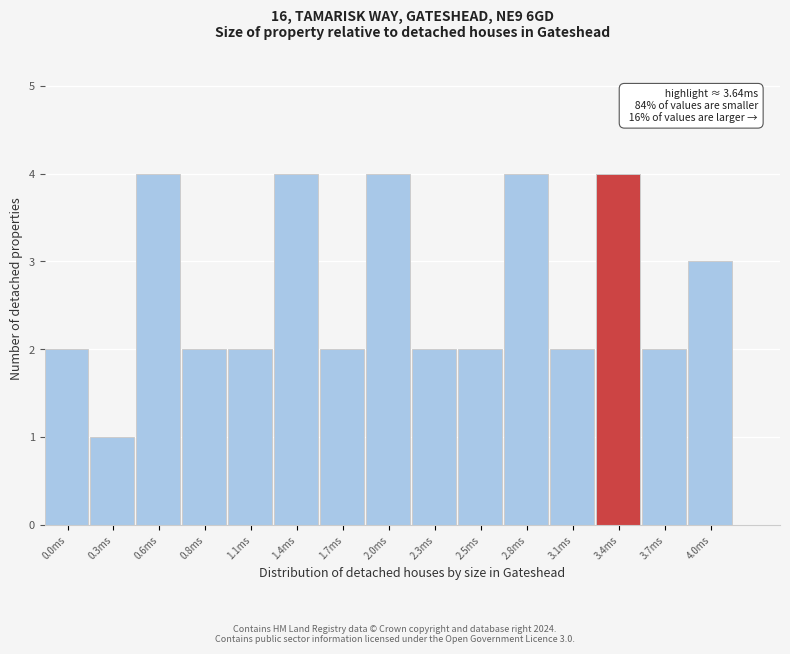

Reading left to right, list all the values displayed in this chart.

2	1	4	2	2	4	2	4	2	2	4	2	4	2	3